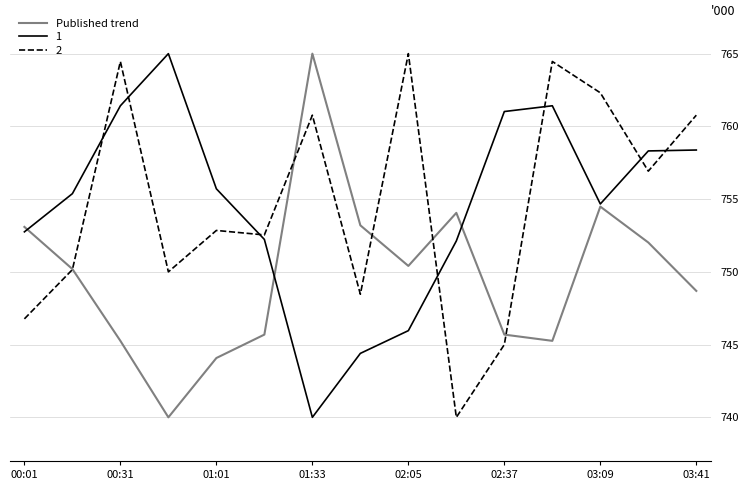

How many series are shown in this chart?

3